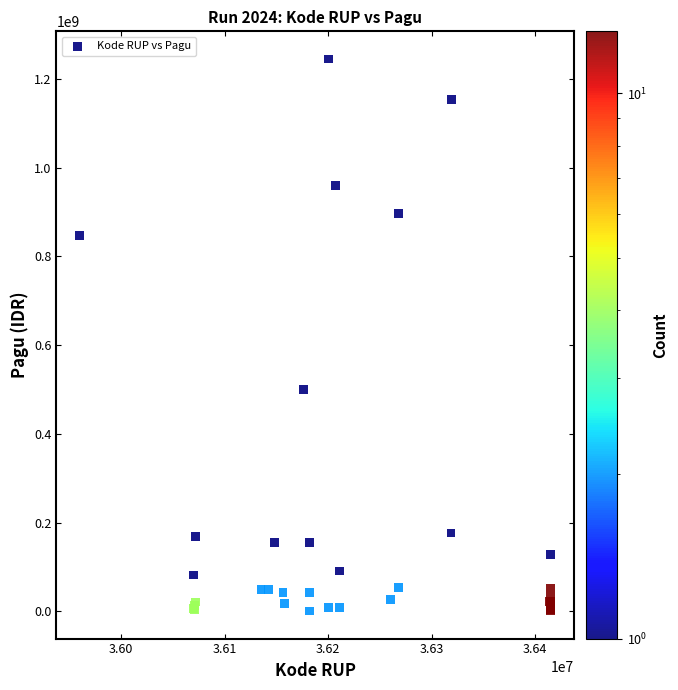

What Y value in the scatter plot is closest to 622840000?

499932000